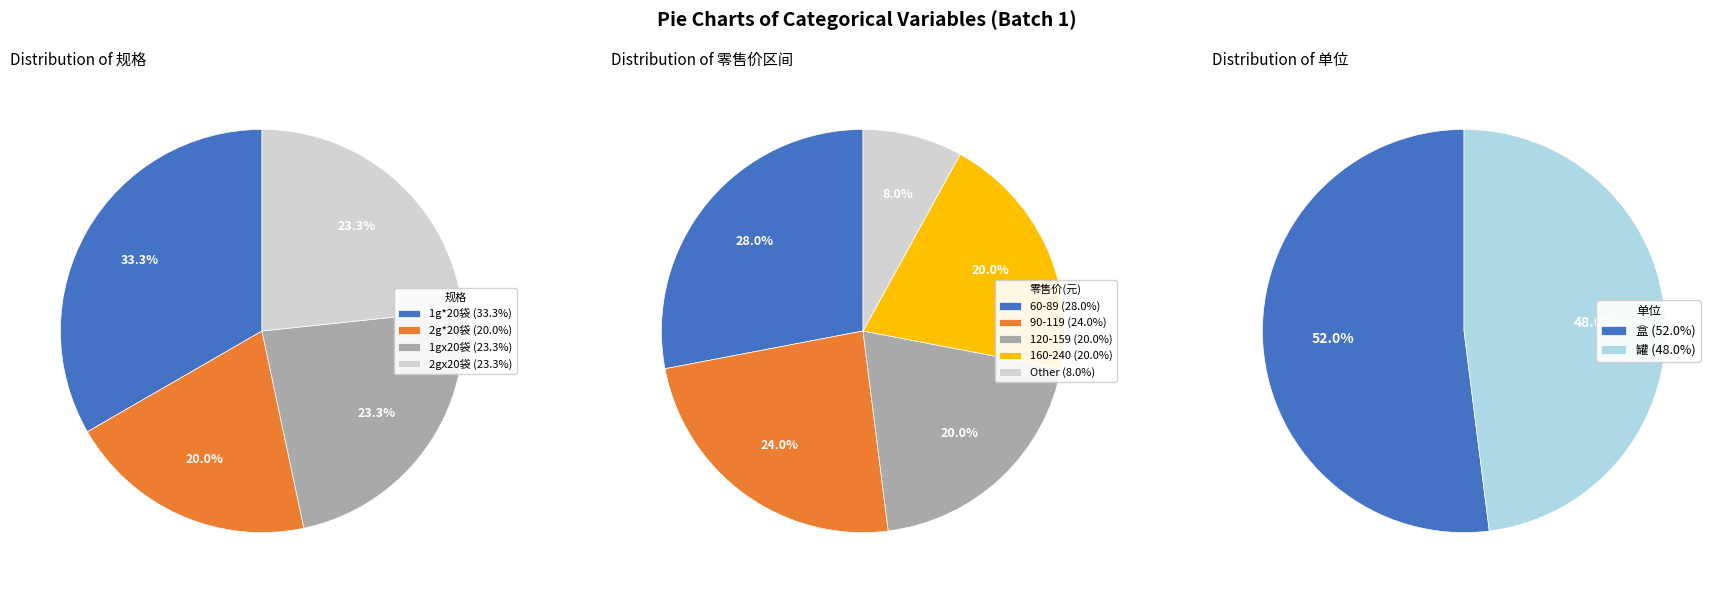

How many slices are in this pie chart?

4